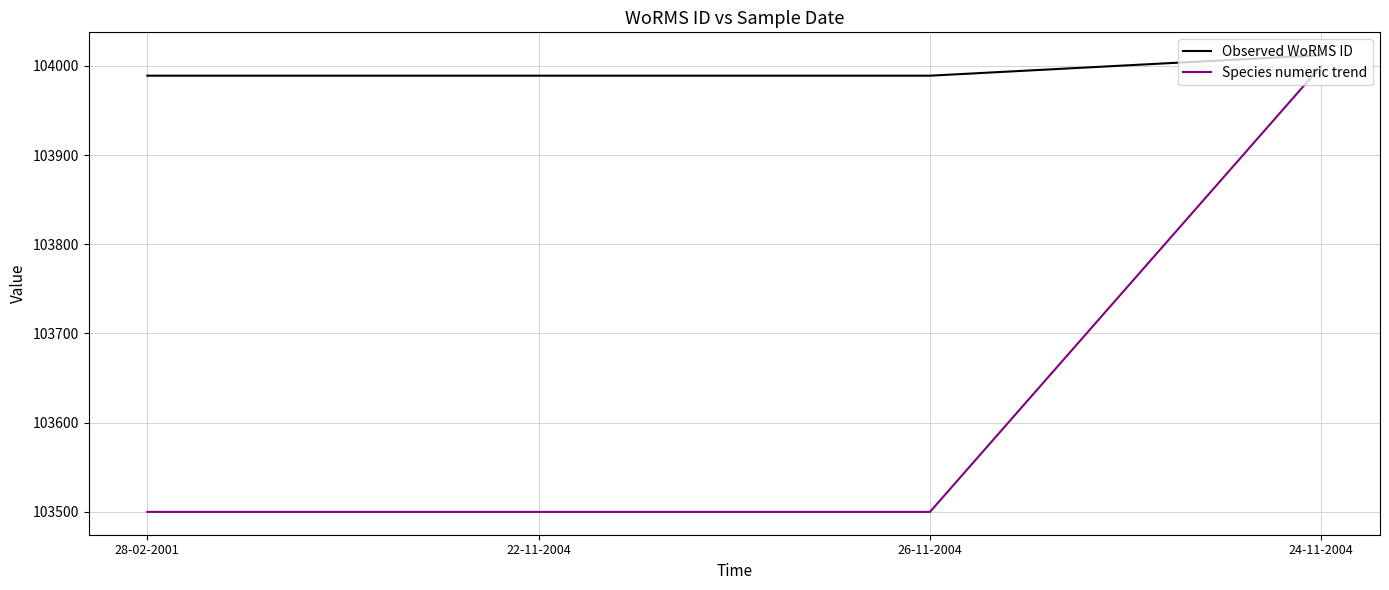

Rank the series at 22-11-2004 from highest to lowest value.

Observed WoRMS ID, Species numeric trend